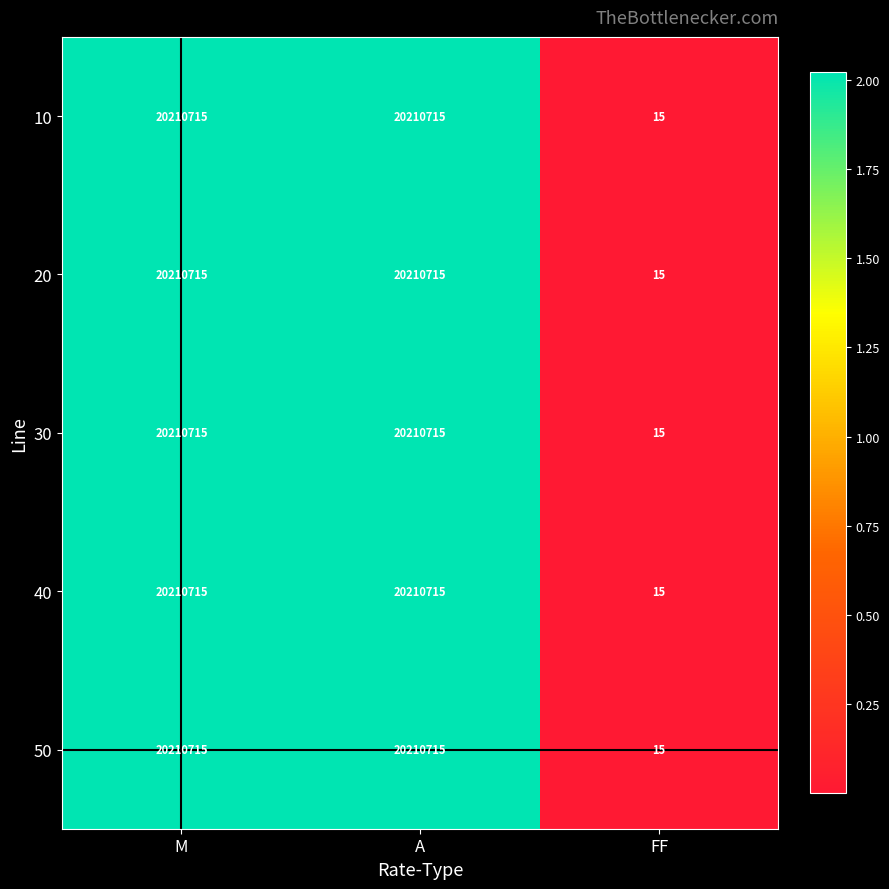

The 50 series shows 15 at FF. True or false?

True